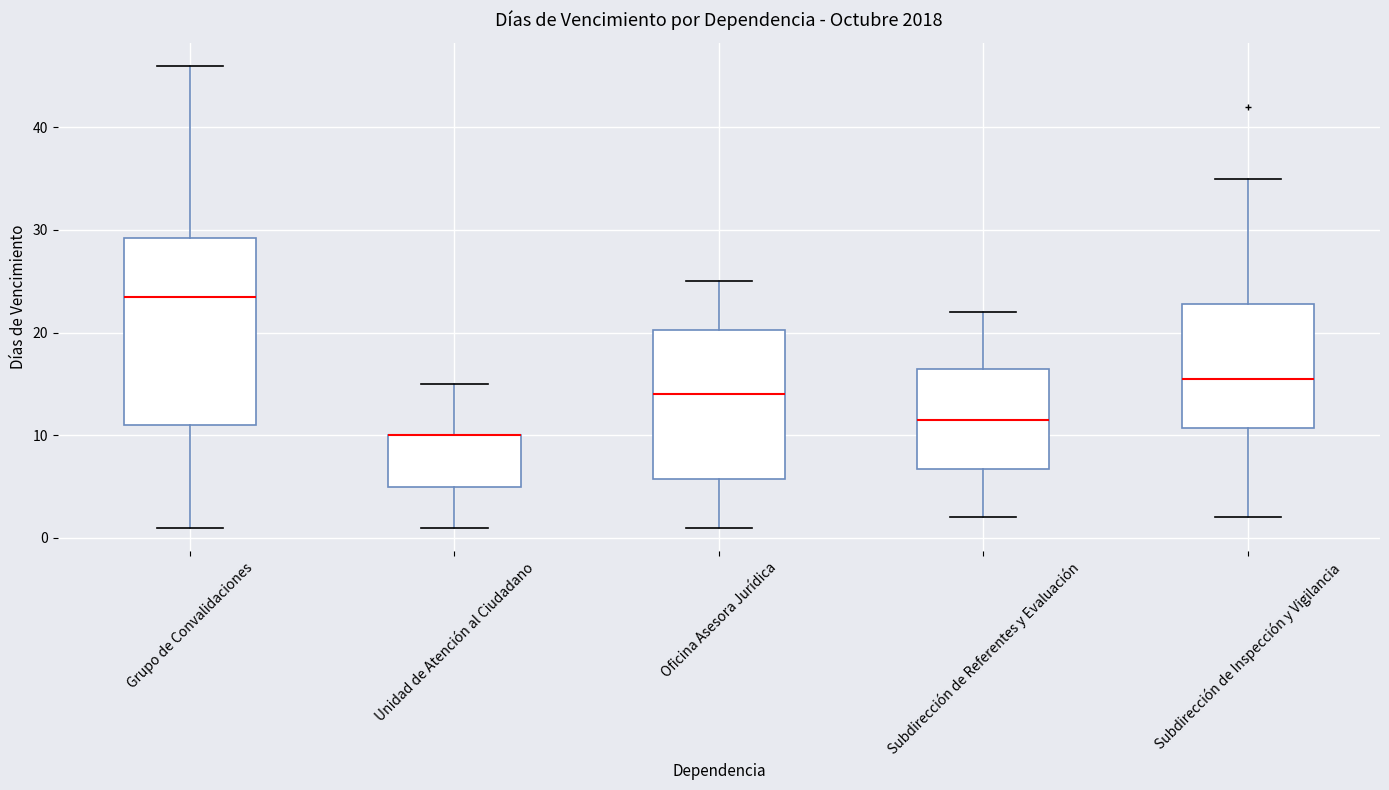

Which box is the tallest, from its lower edge to its upper edge?

Grupo de Convalidaciones